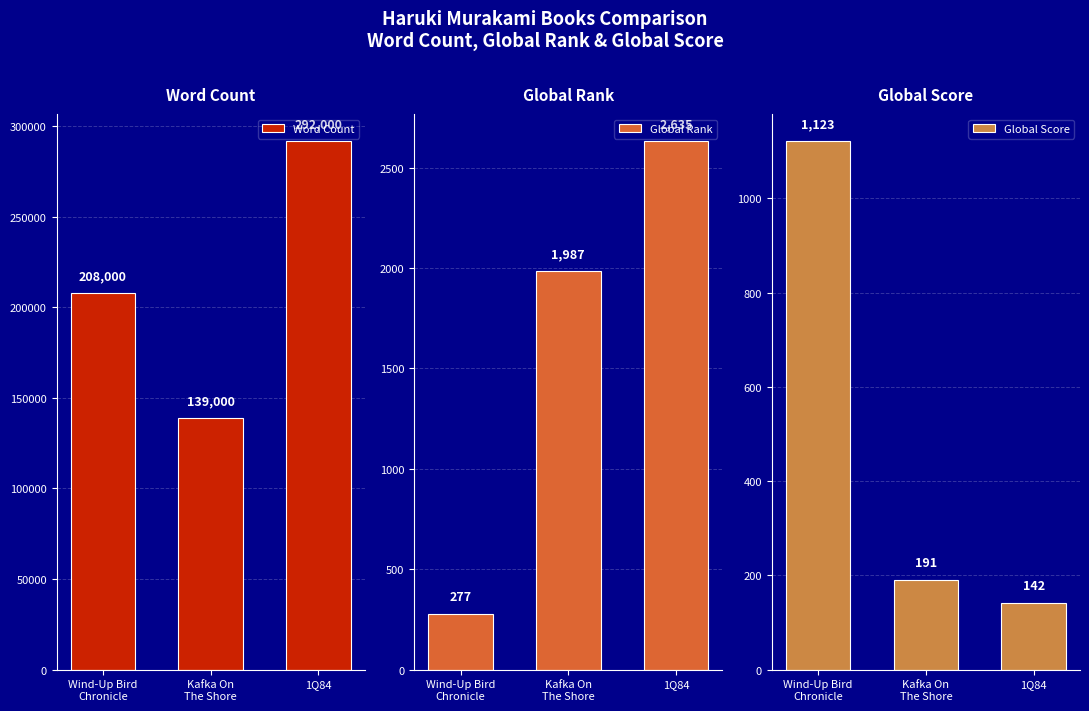

Where is Global Rank nearest to the value 1456?

Kafka On
The Shore